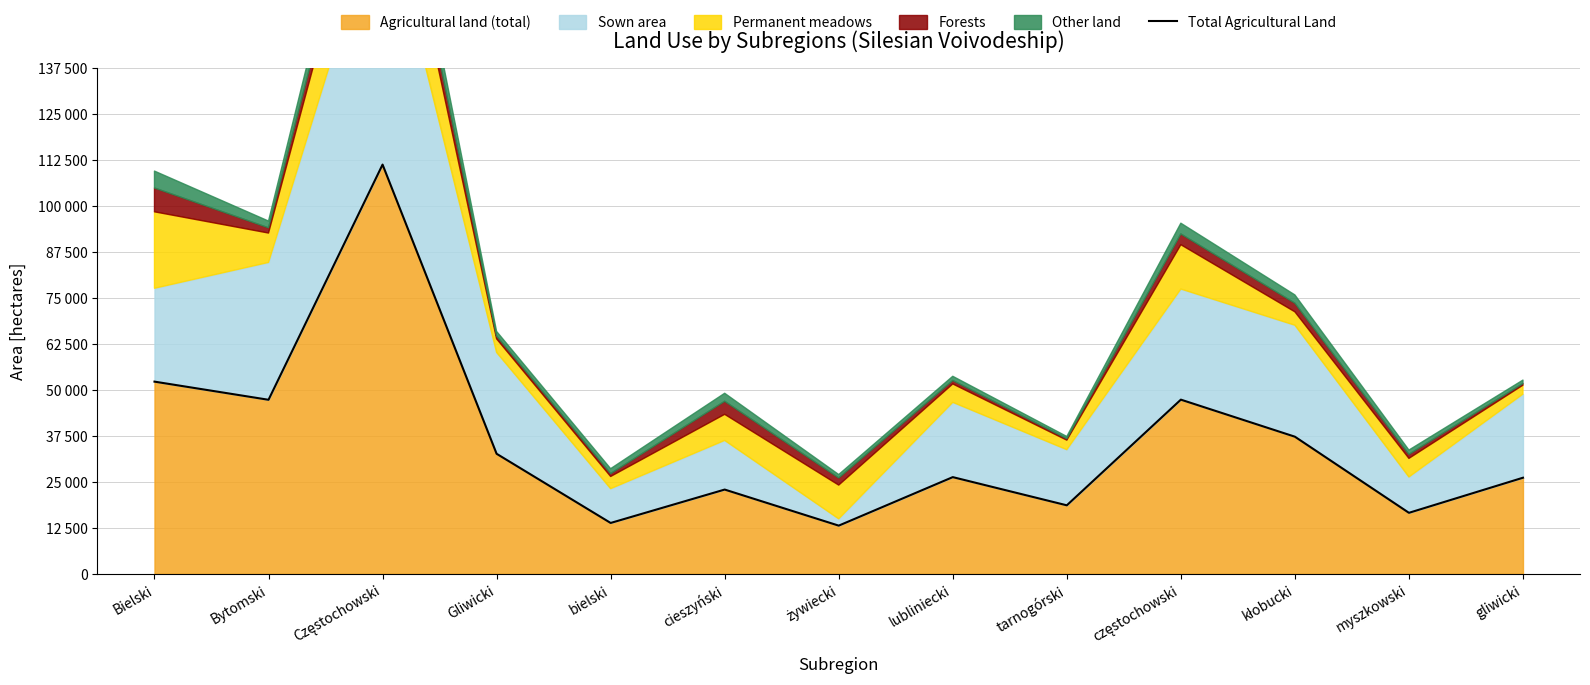

Which category has the highest value across all series?

Częstochowski